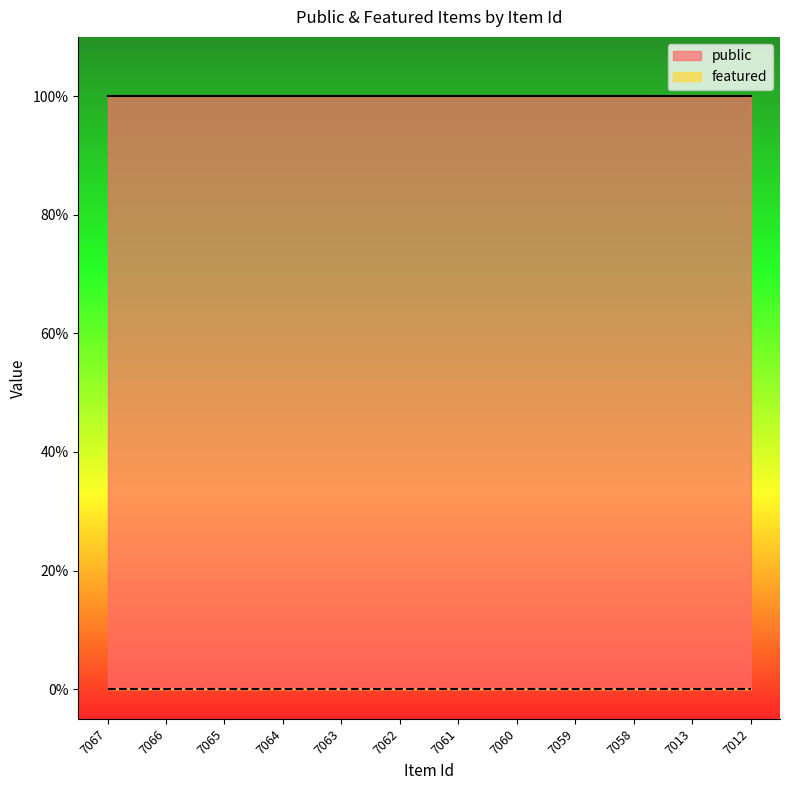

The public series shows 1 at 7059. True or false?

True